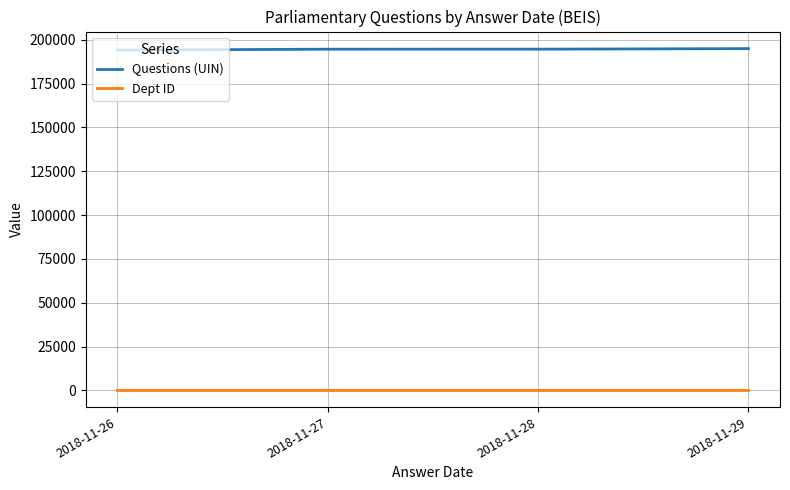

How many lines are shown in the chart?

2